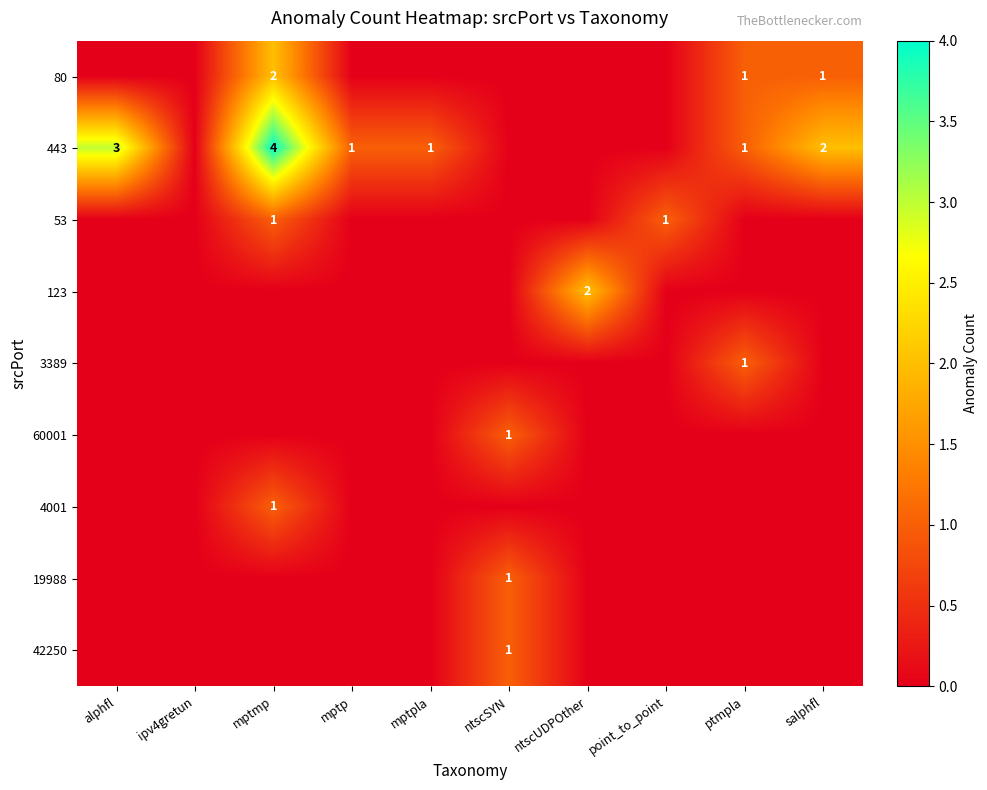

What is the difference between the highest and lowest values at ntscUDPOther?

2